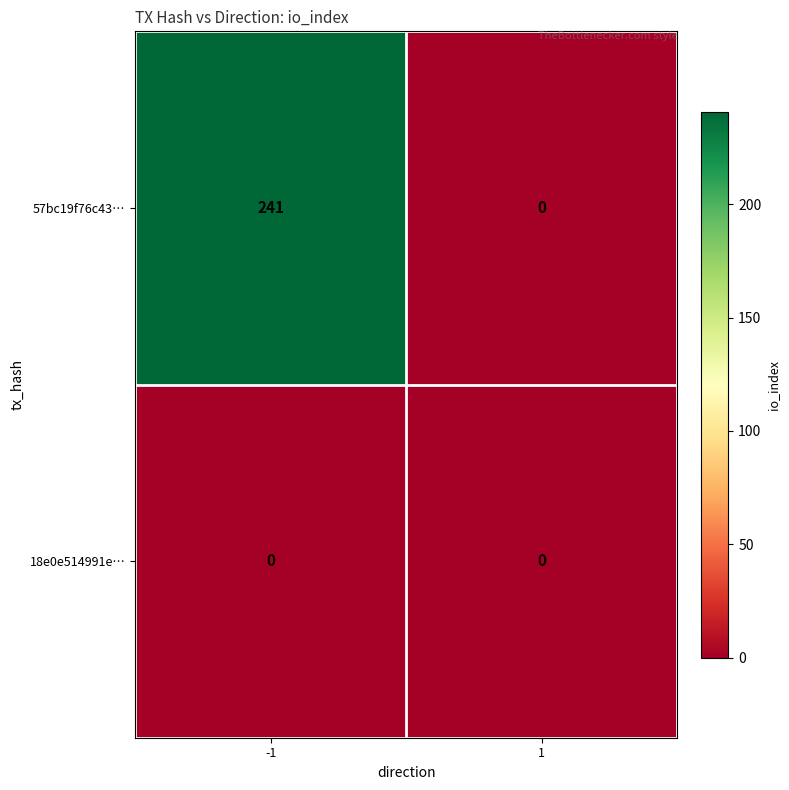

The 57bc19f76c43… series shows -100 at 1. True or false?

False